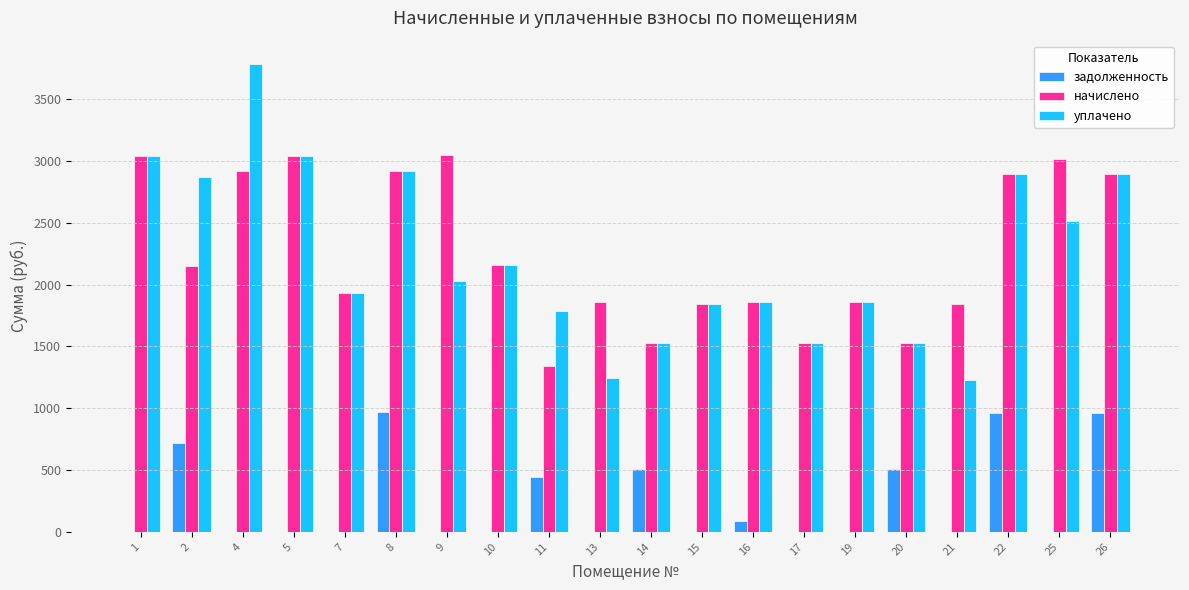

Where is уплачено nearest to the value 2506?

25